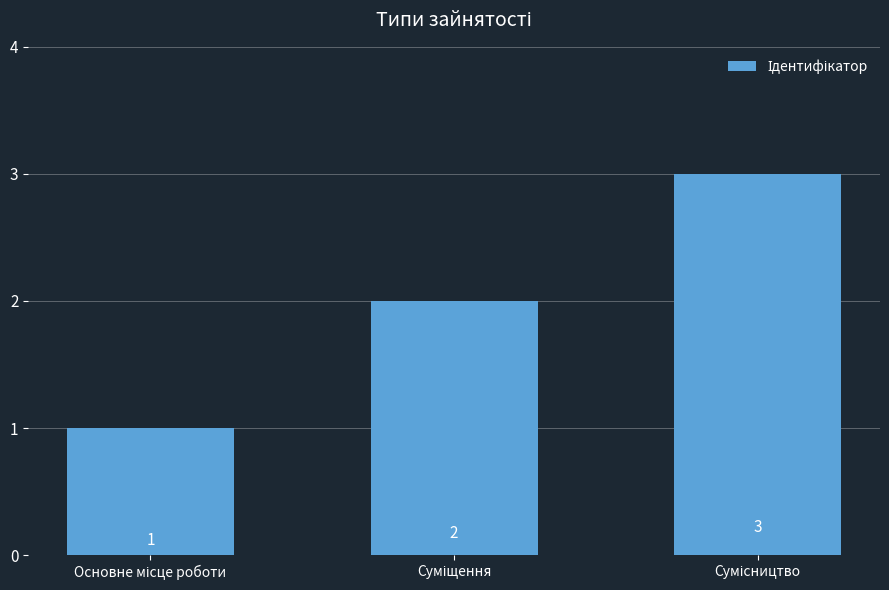

What is the sum of all values?

6